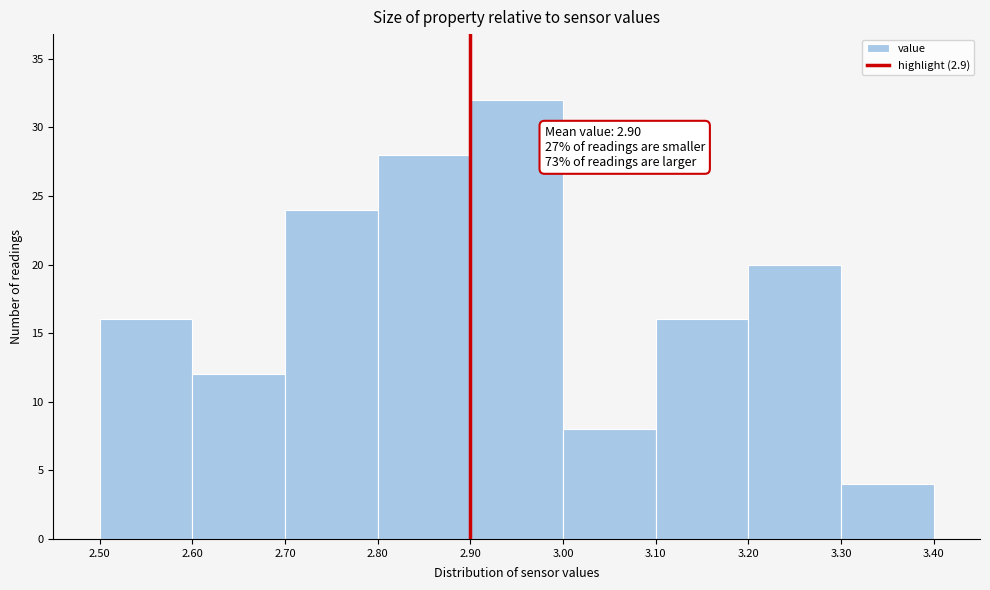

Which range on the x-axis has the tallest bar?

2.90 to 3.00